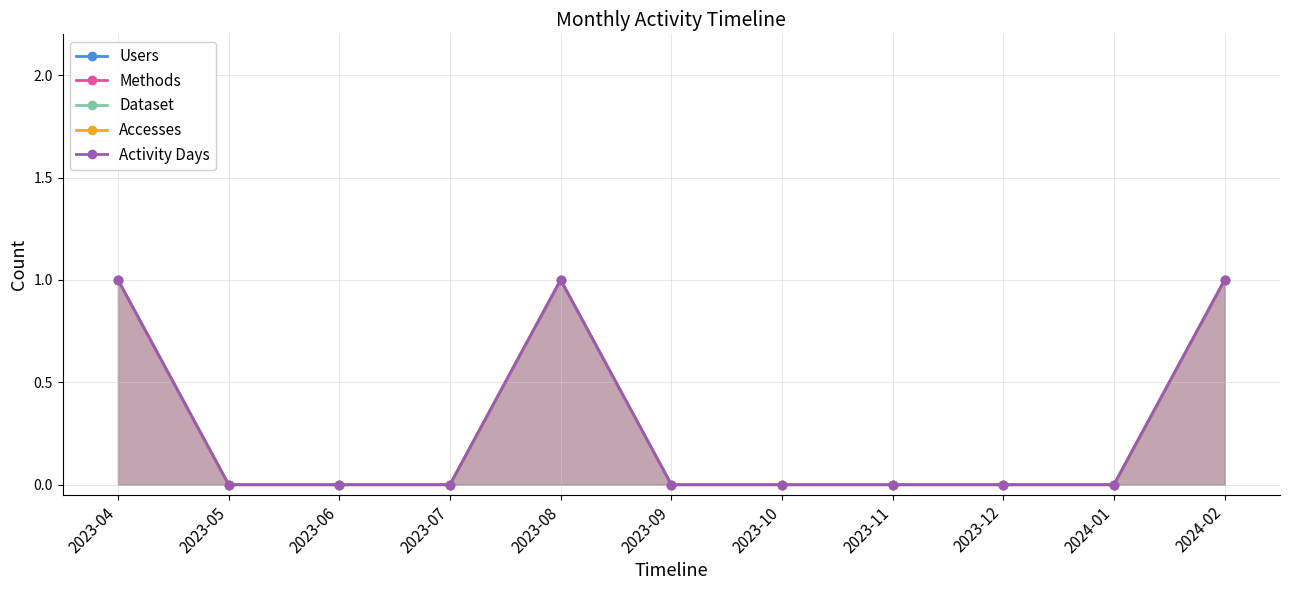

True or false: Accesses and Methods intersect in this chart.

False